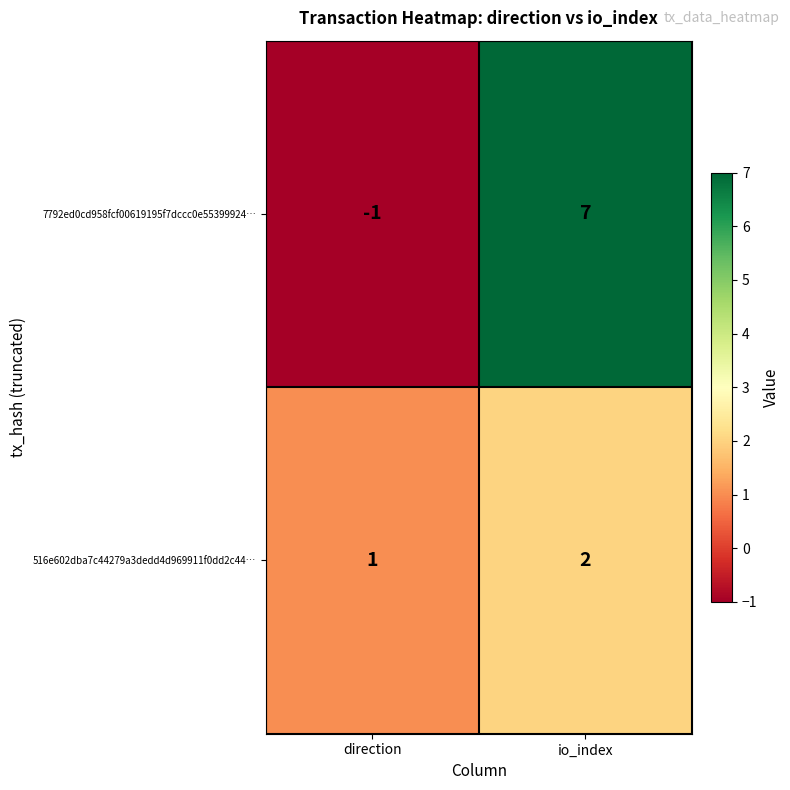

Reading left to right, transcribe all the data shown in this chart.

7792ed0cd958fcf00619195f7dccc0e55399924…: -1	7
516e602dba7c44279a3dedd4d969911f0dd2c44…: 1	2